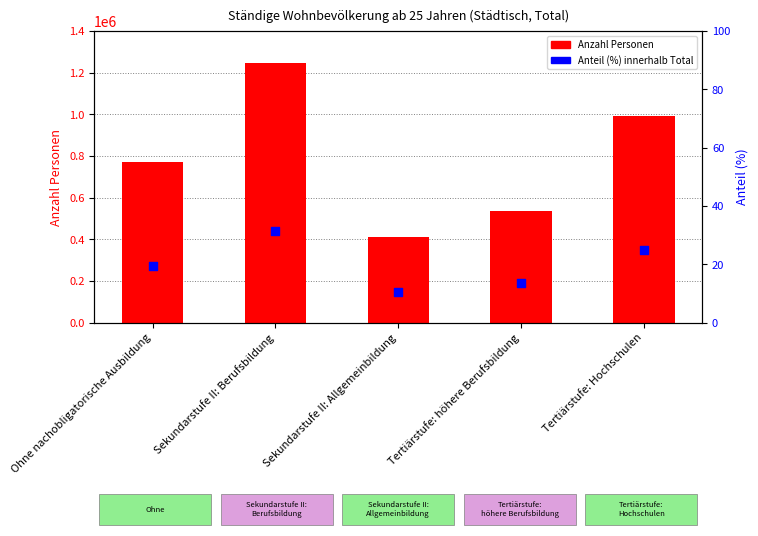

At which category is the sum across all series the highest?

Sekundarstufe II: Berufsbildung